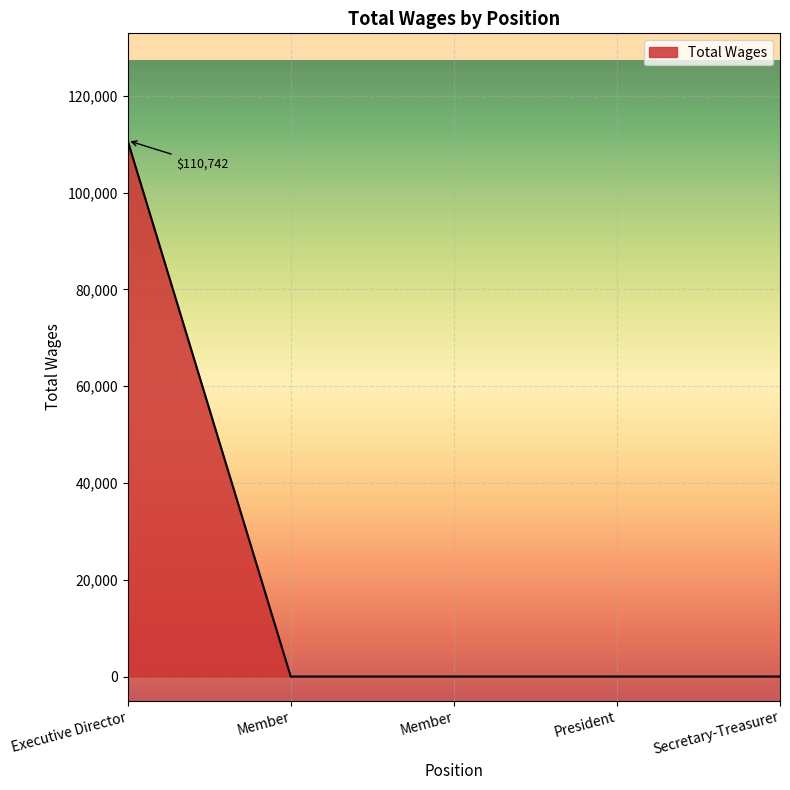

Rank the categories by value from lowest to highest.

Member, Member, President, Secretary-Treasurer, Executive Director